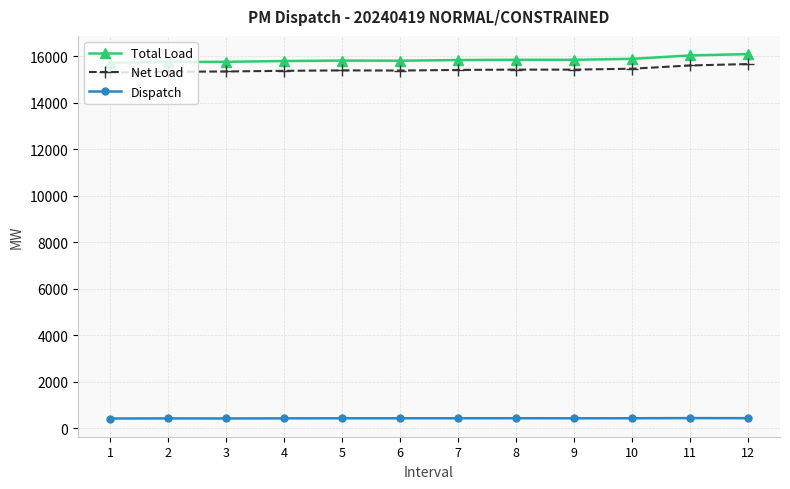

At 8, list the series in order from largest to smallest.

Total Load, Net Load, Dispatch